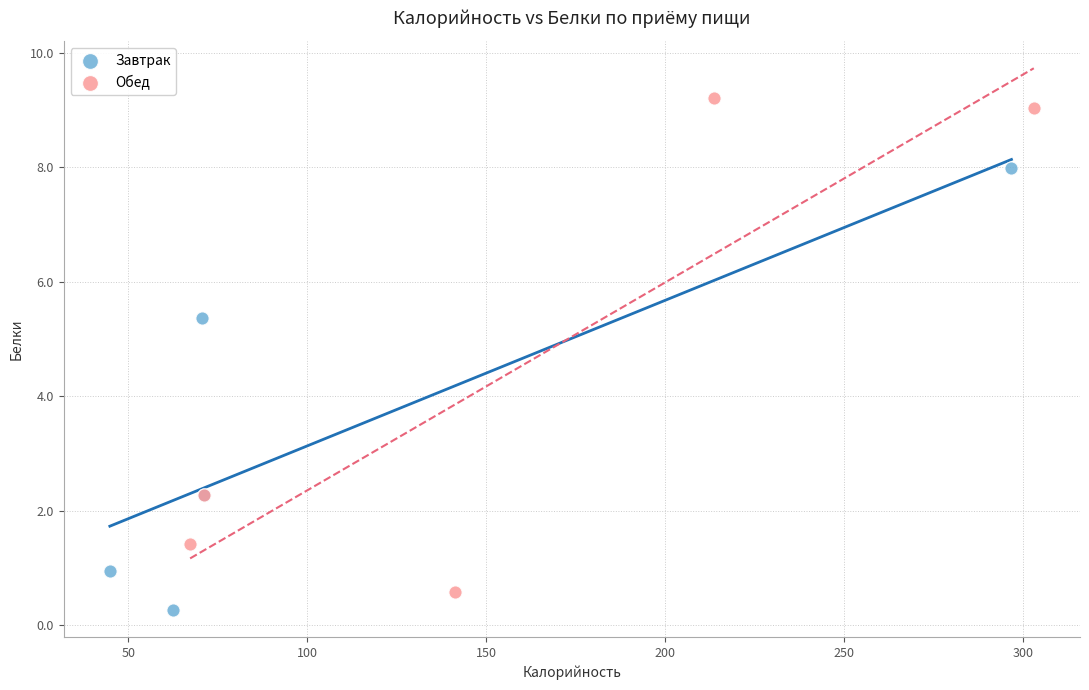

Which series contains the highest Y value?

Обед